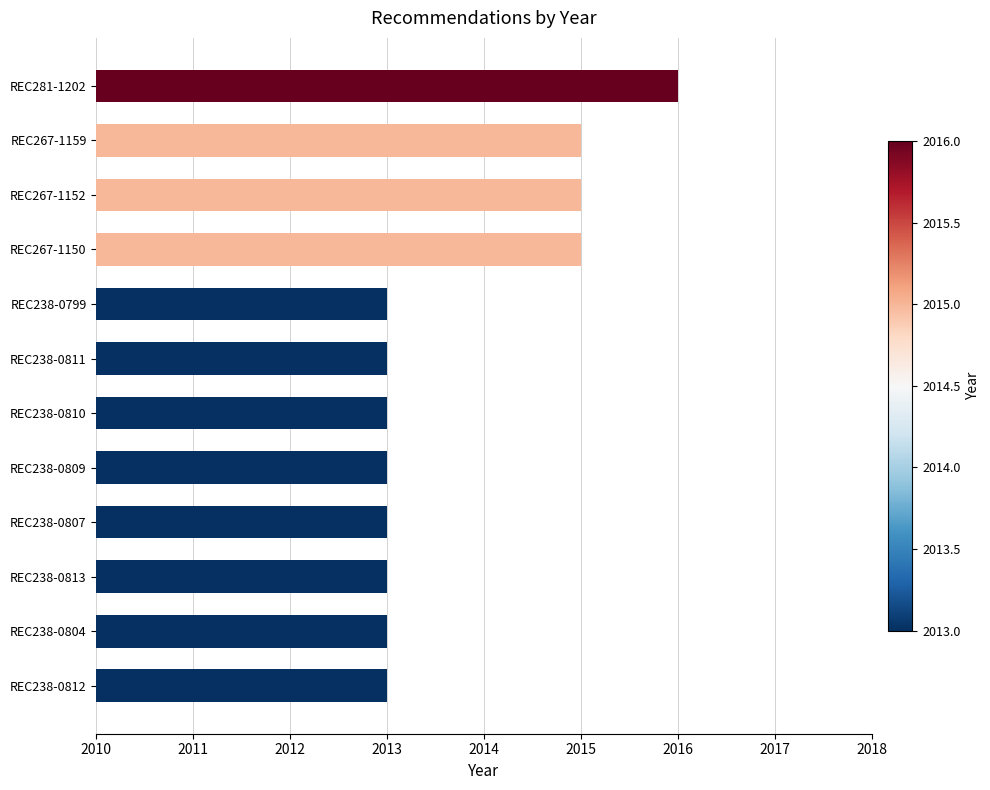

Approximately how many times larger is the value at REC238-0809 compared to REC267-1150?

1.0